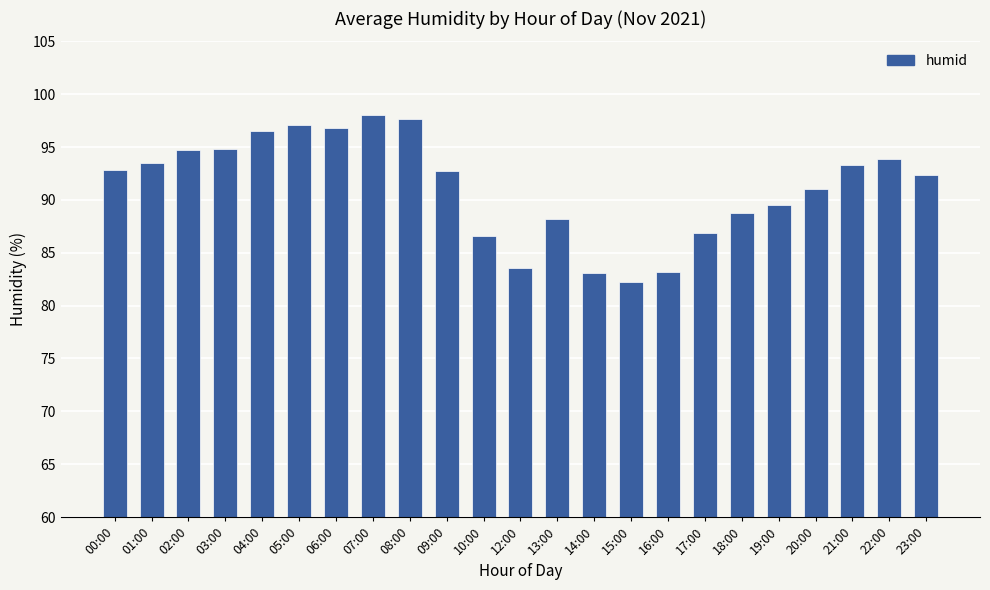

Which has a higher value, 14:00 or 21:00?

21:00